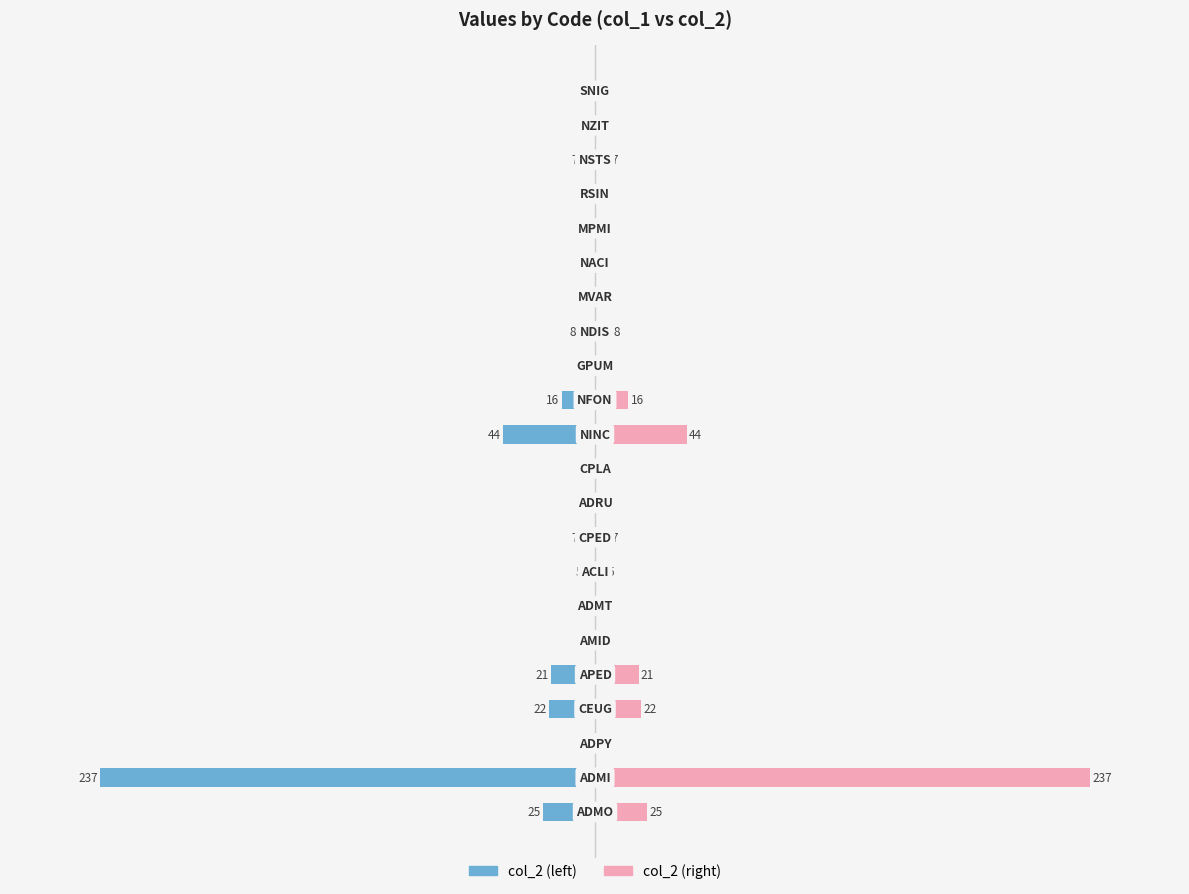

What is the difference between the col_2 (mirror) values at 14 and 9?

7